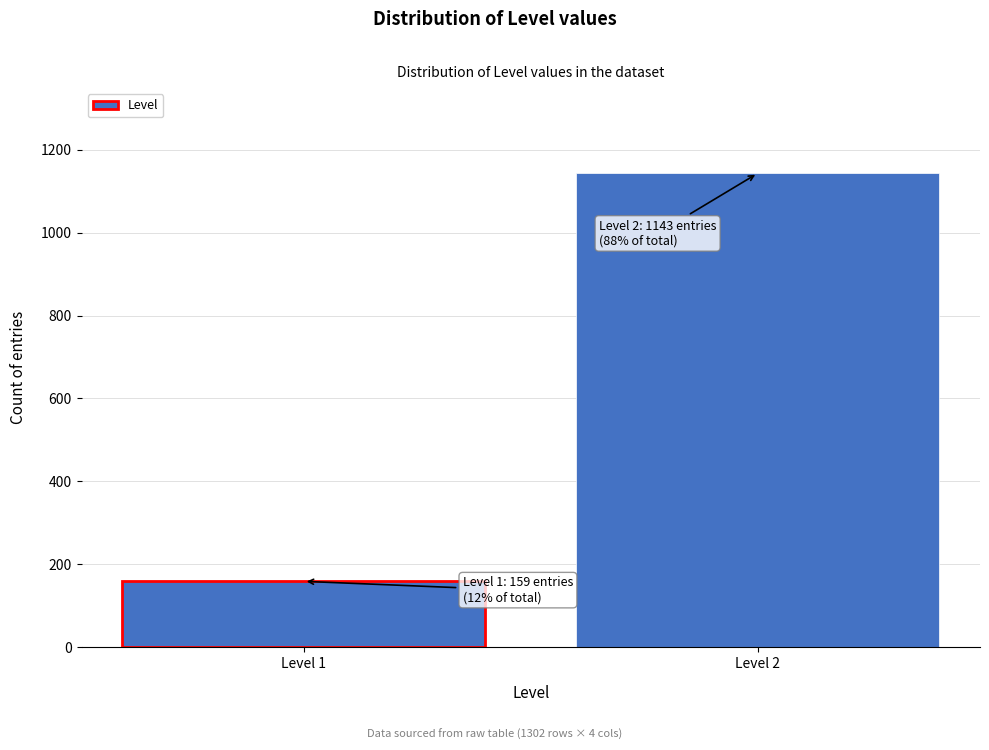

Reading left to right, transcribe all the data shown in this chart.

159	1143